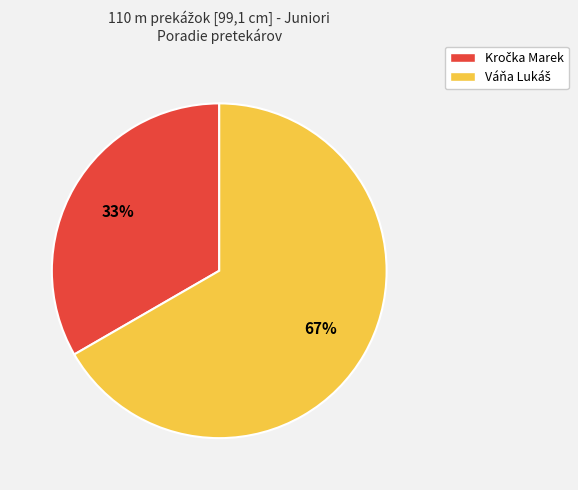

Does any single category account for the majority?

Yes